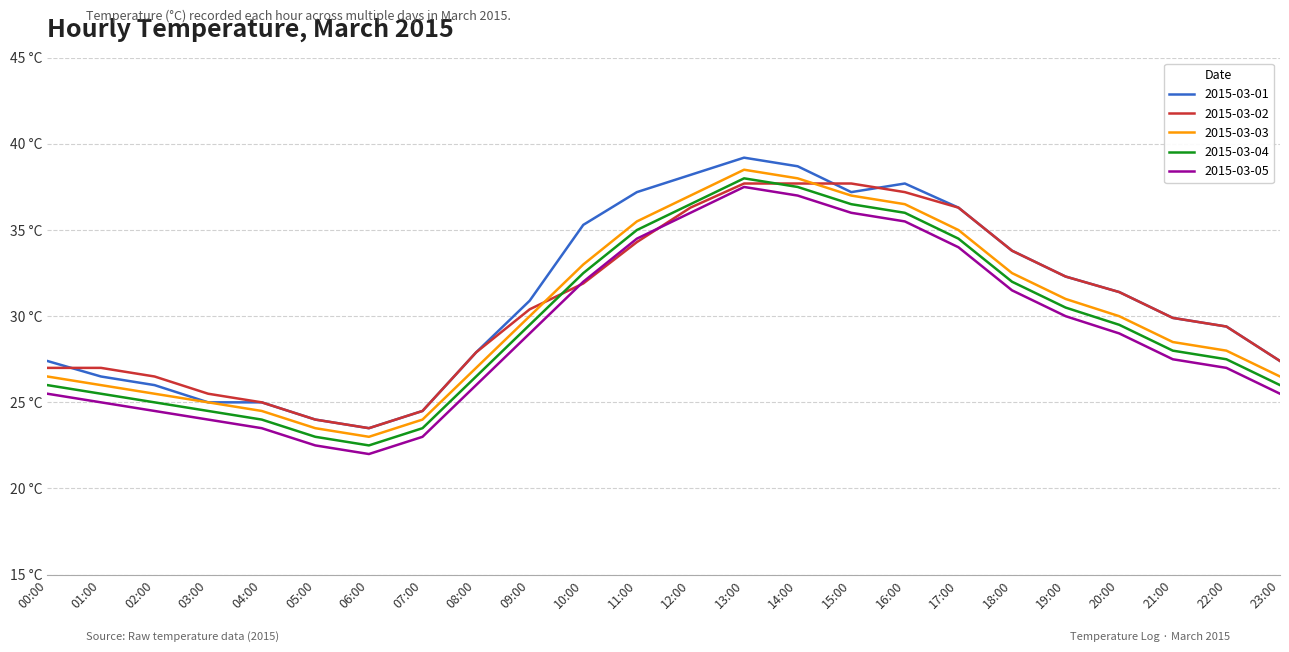

What is the difference between the maximum and second lowest values in the 2015-03-04 series?

15.0